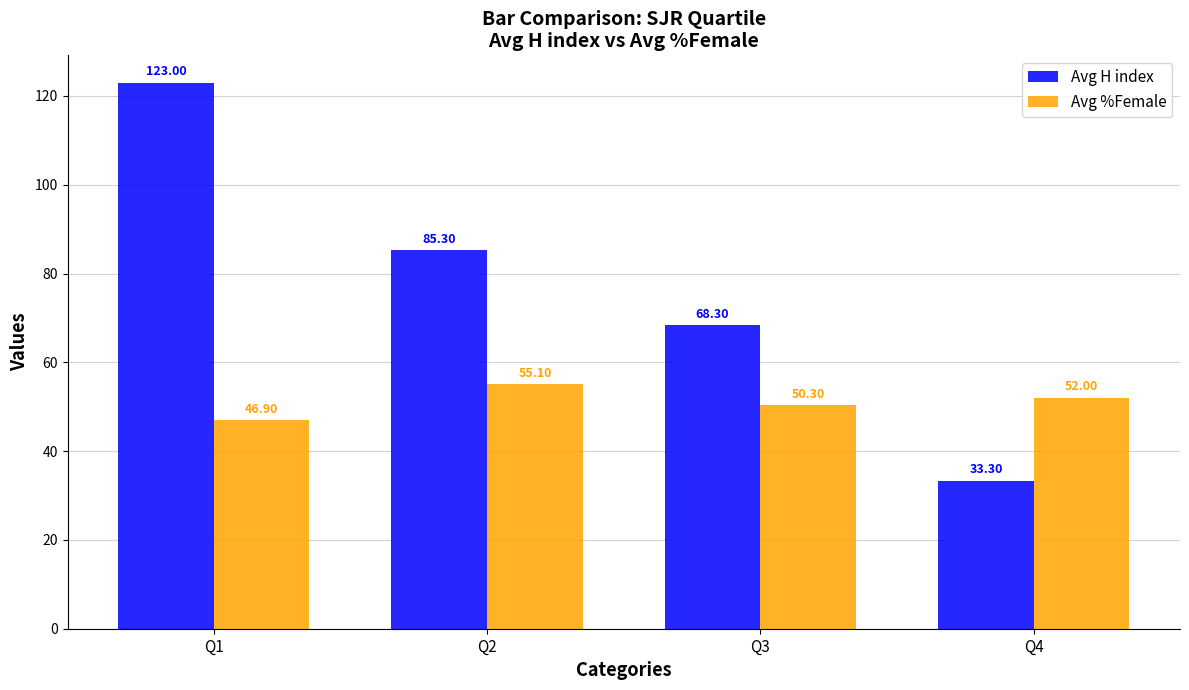

What is the difference between the maximum and minimum values in the Avg %Female series?

8.2